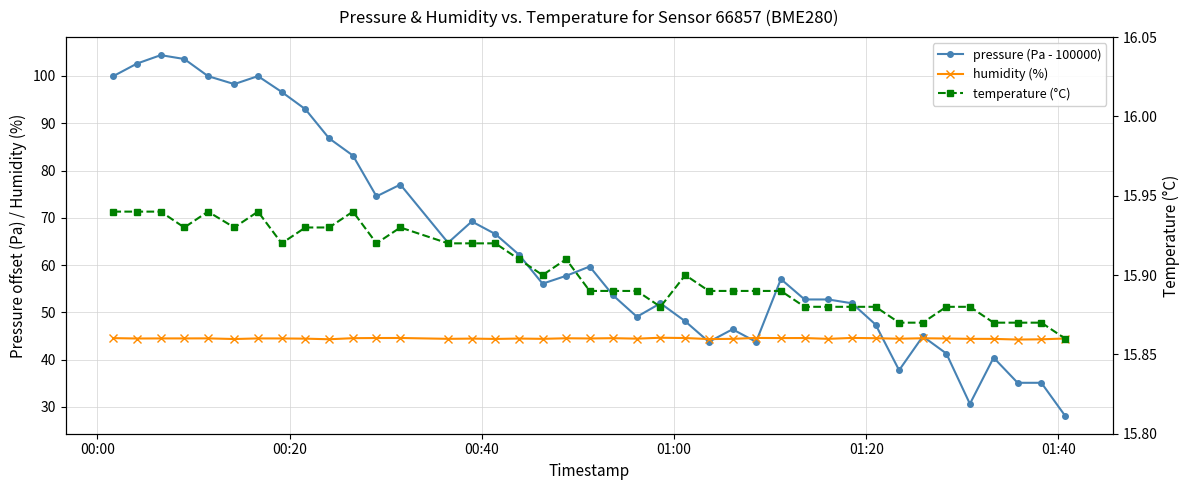

Reading right to left, list all the values displayed in this chart.

pressure (Pa - 100000): 28.1	35.1	35.1	40.4	30.6	41.3	44.9	37.8	47.4	51.9	52.7	52.7	57.0	43.8	46.4	43.8	48.1	51.9	49.1	53.6	59.7	57.7	56.1	62.2	66.6	69.2	64.7	77.0	74.5	83.2	86.8	93.0	96.6	100.0	98.3	100.0	103.6	104.4	102.6	100.0
humidity (%): 44.5	44.3	44.2	44.4	44.4	44.5	44.5	44.4	44.5	44.6	44.4	44.6	44.5	44.6	44.4	44.3	44.6	44.6	44.4	44.5	44.5	44.5	44.4	44.5	44.4	44.4	44.4	44.6	44.6	44.5	44.3	44.4	44.5	44.5	44.4	44.5	44.5	44.5	44.5	44.5
temperature (°C): 15.9	15.9	15.9	15.9	15.9	15.9	15.9	15.9	15.9	15.9	15.9	15.9	15.9	15.9	15.9	15.9	15.9	15.9	15.9	15.9	15.9	15.9	15.9	15.9	15.9	15.9	15.9	15.9	15.9	15.9	15.9	15.9	15.9	15.9	15.9	15.9	15.9	15.9	15.9	15.9